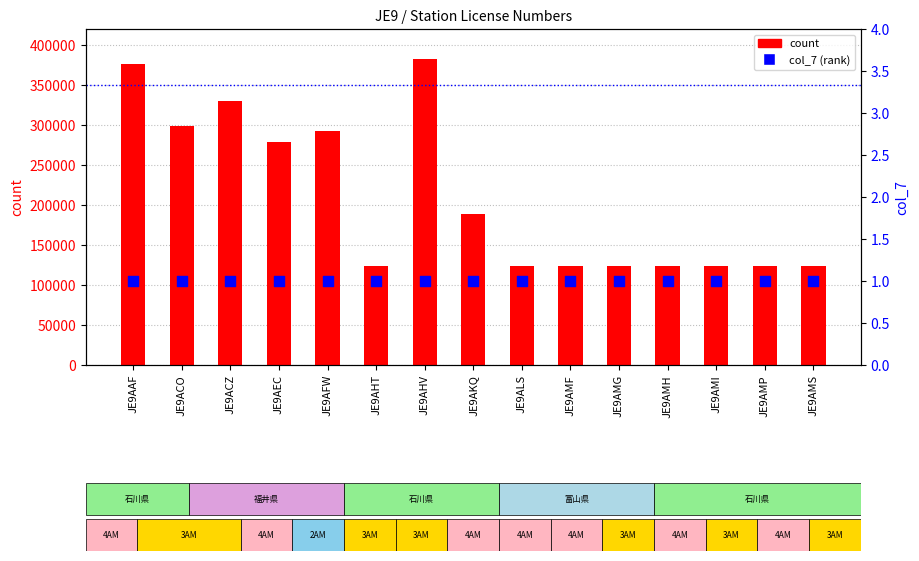

At how many categories does at least one series exceed 374573?

2